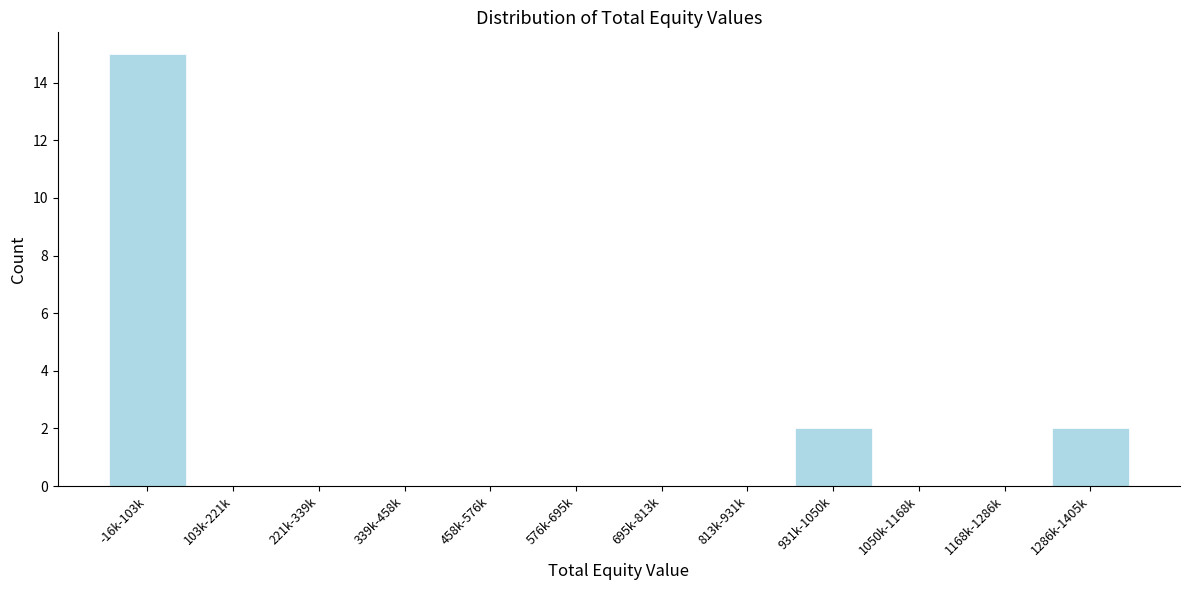

Reading left to right, transcribe all the data shown in this chart.

-16k-103k=15	103k-221k=0	221k-339k=0	339k-458k=0	458k-576k=0	576k-695k=0	695k-813k=0	813k-931k=0	931k-1050k=2	1050k-1168k=0	1168k-1286k=0	1286k-1405k=2